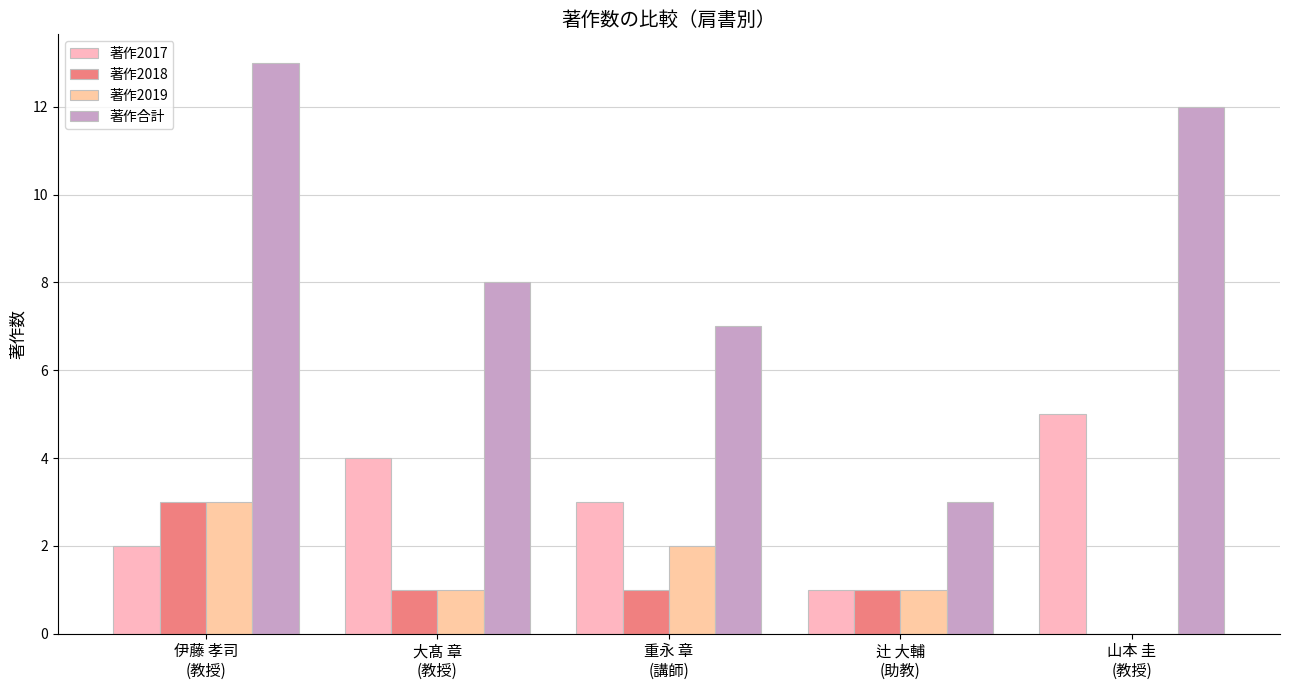

Which has a higher value, 辻 大輔
(助教) or 重永 章
(講師)?

重永 章
(講師)